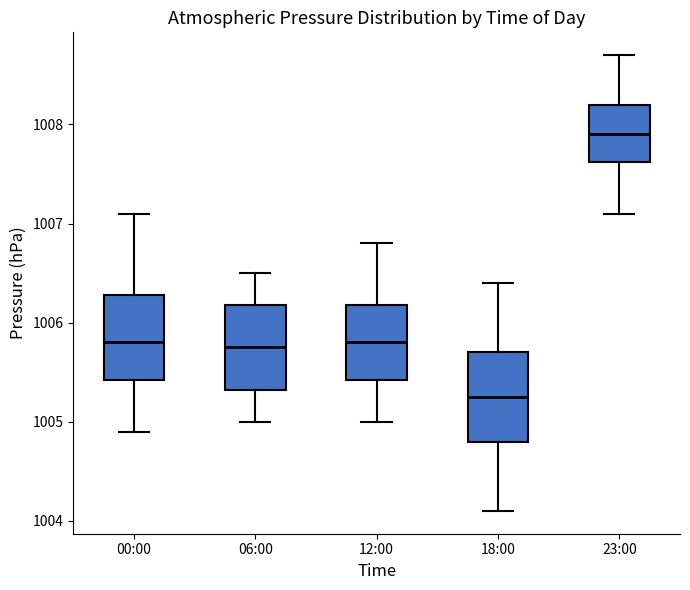

Where does the lower whisker of the box for 23:00 end on the y-axis? The values are not printed on the chart, so give them approximately, as read against the axis.

1007.1